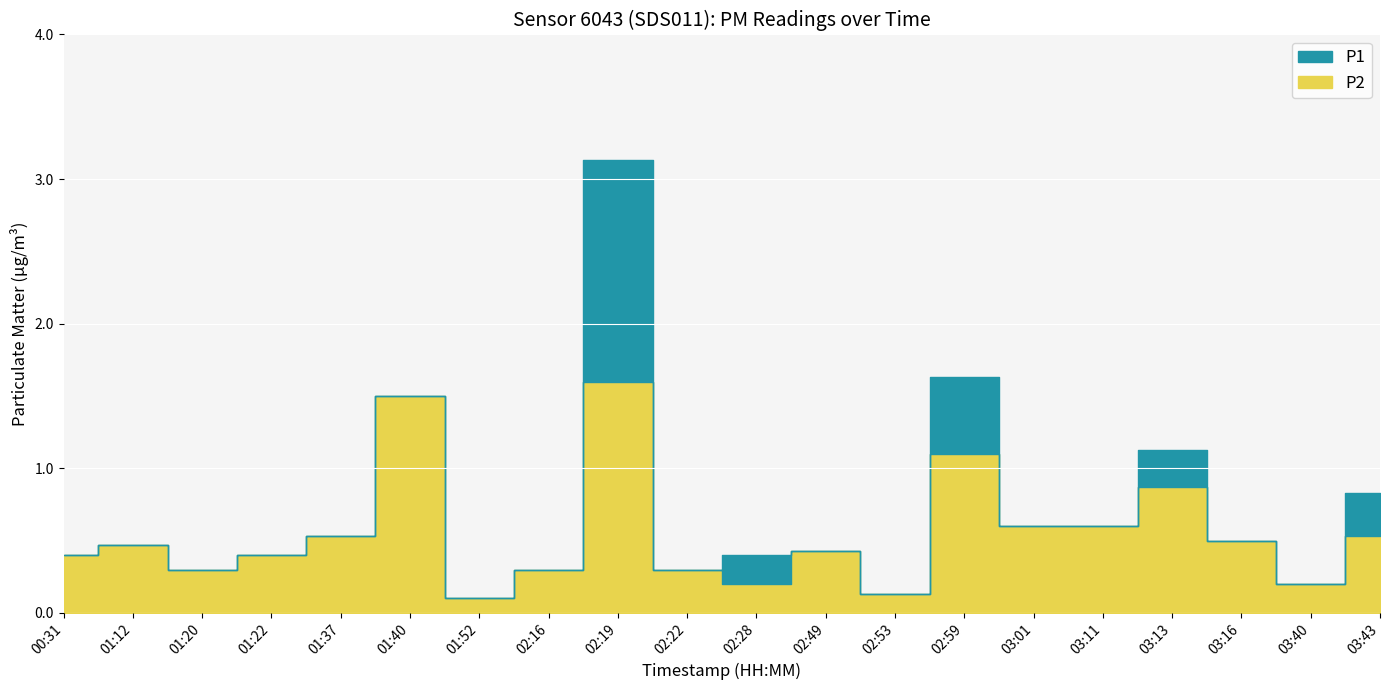

Is it true that P2 equals 0.6 at 03:11?

True